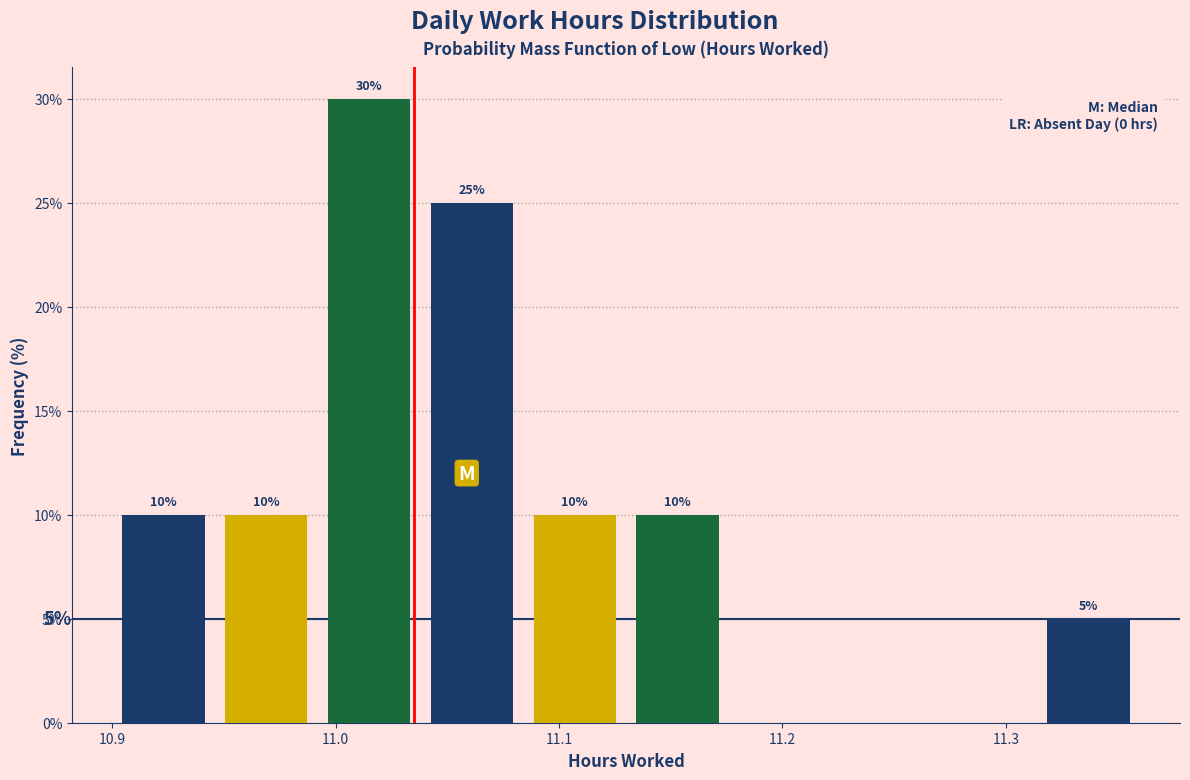

Which range on the x-axis has the tallest bar?

10.992 to 11.038